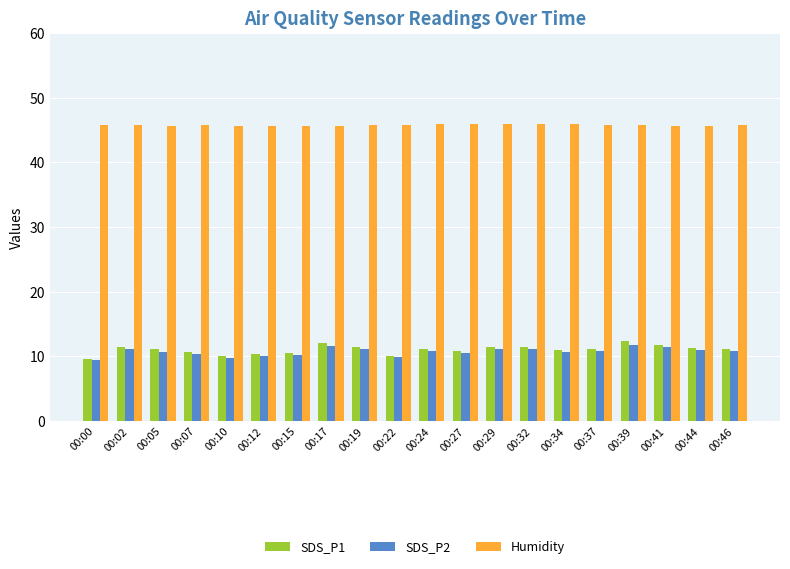

True or false: SDS_P1 has a value of 18.6 at 00:39.

False